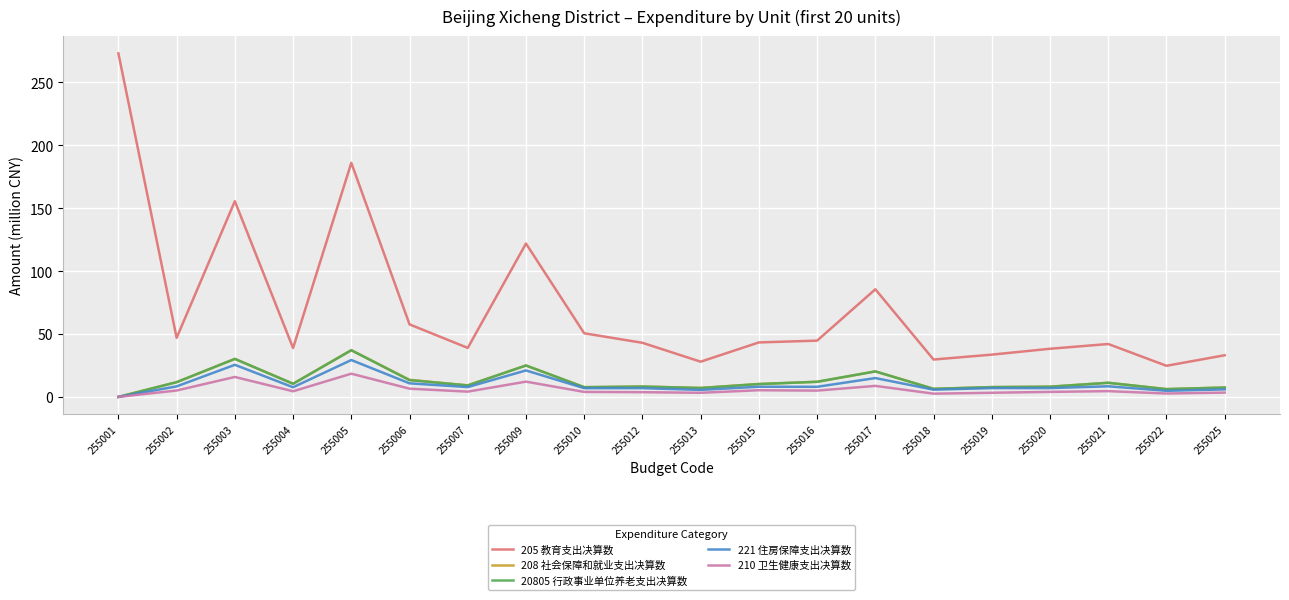

True or false: 205 教育支出决算数 and 221 住房保障支出决算数 cross at least once.

False